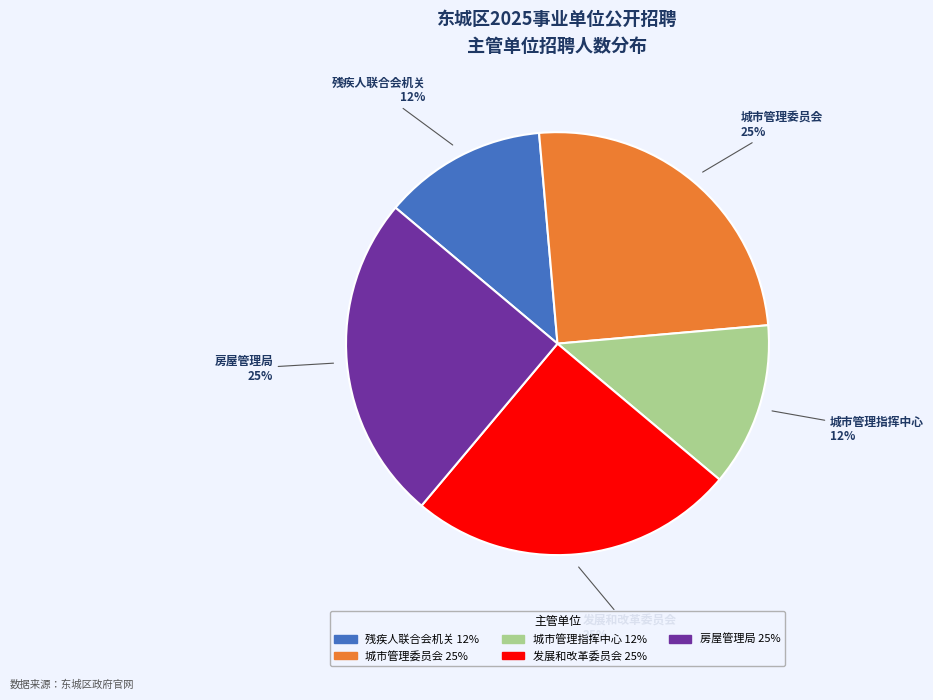

To the nearest percent, what portion does 发展和改革委员会 represent?

25%